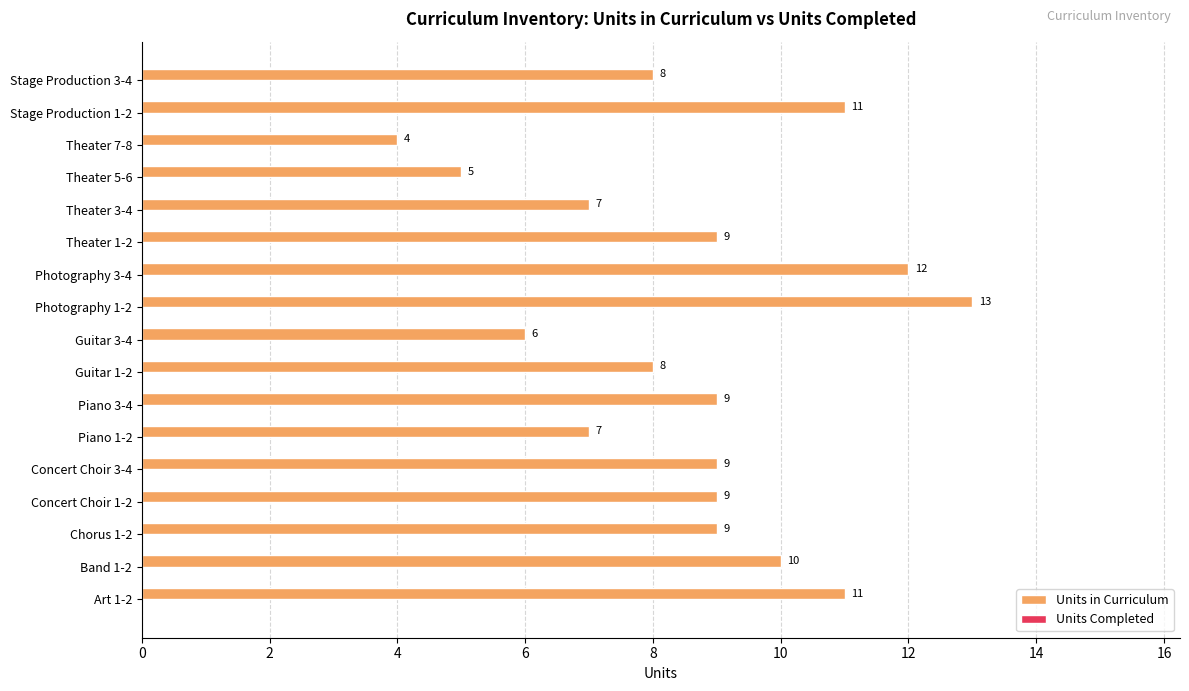

The value at Piano 1-2 is 12. True or false?

False